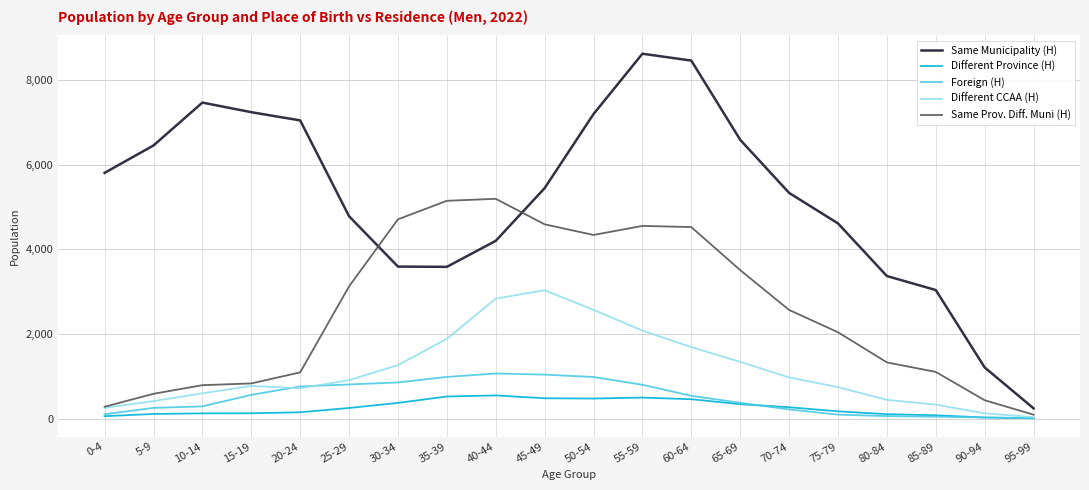

What are all the series names shown in the legend?

Same Municipality (H), Different Province (H), Foreign (H), Different CCAA (H), Same Prov. Diff. Muni (H)